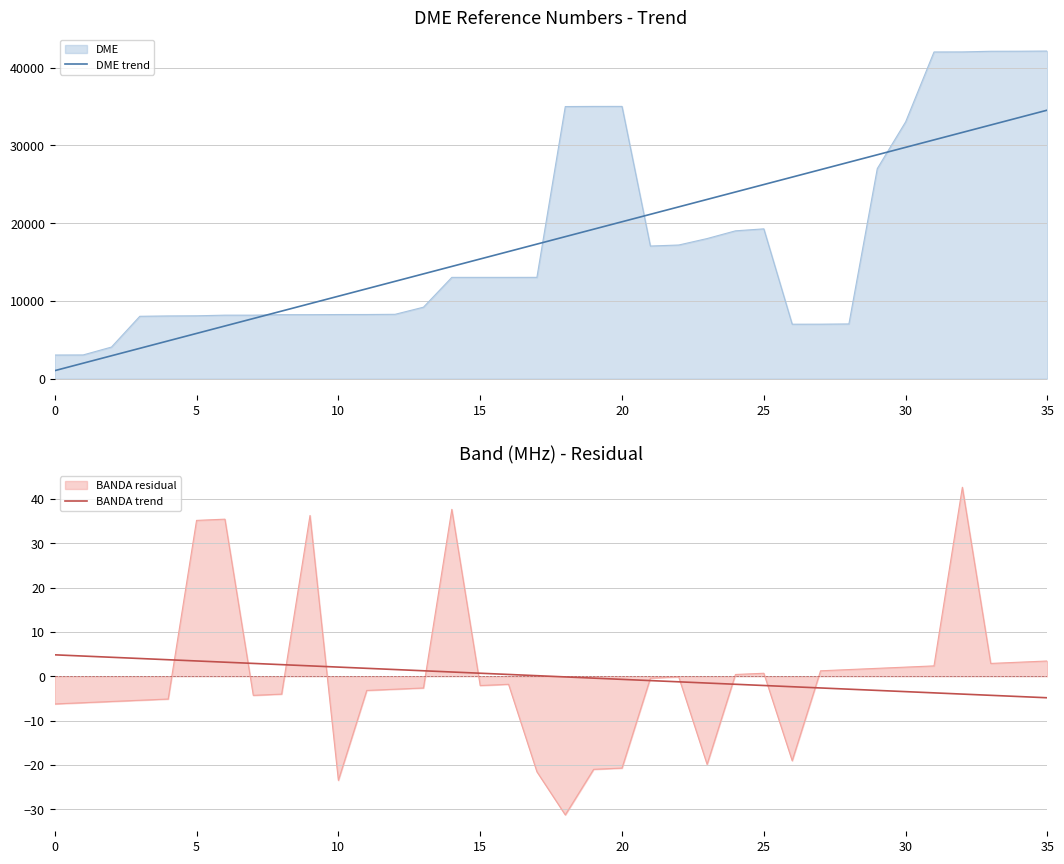

The value of DME trend at 16 is 25985.8. True or false?

False